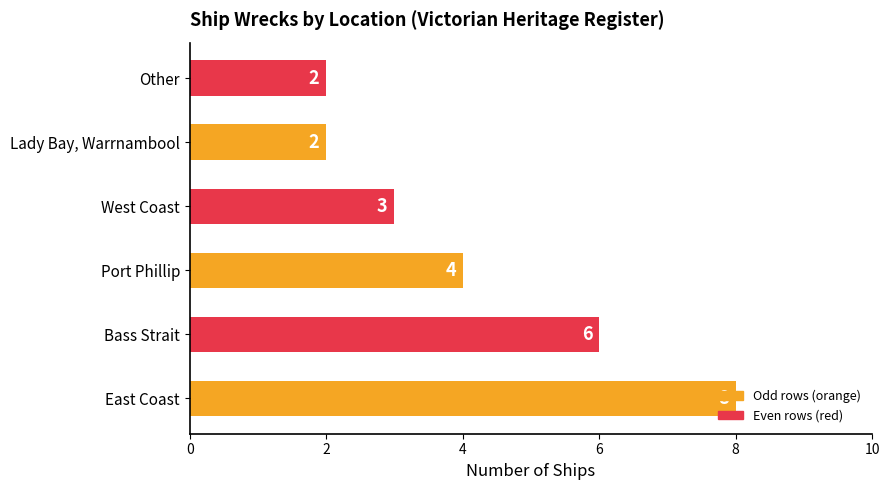

How many bars are there in total?

6